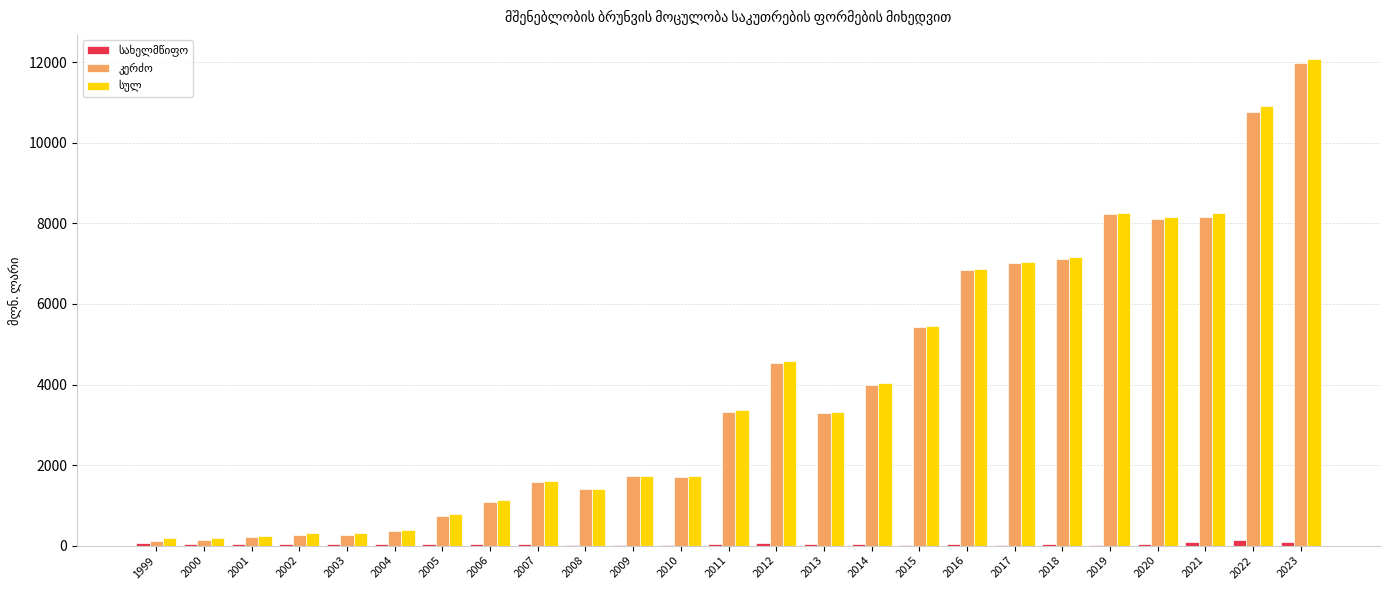

Which category has the highest value across all series?

2023